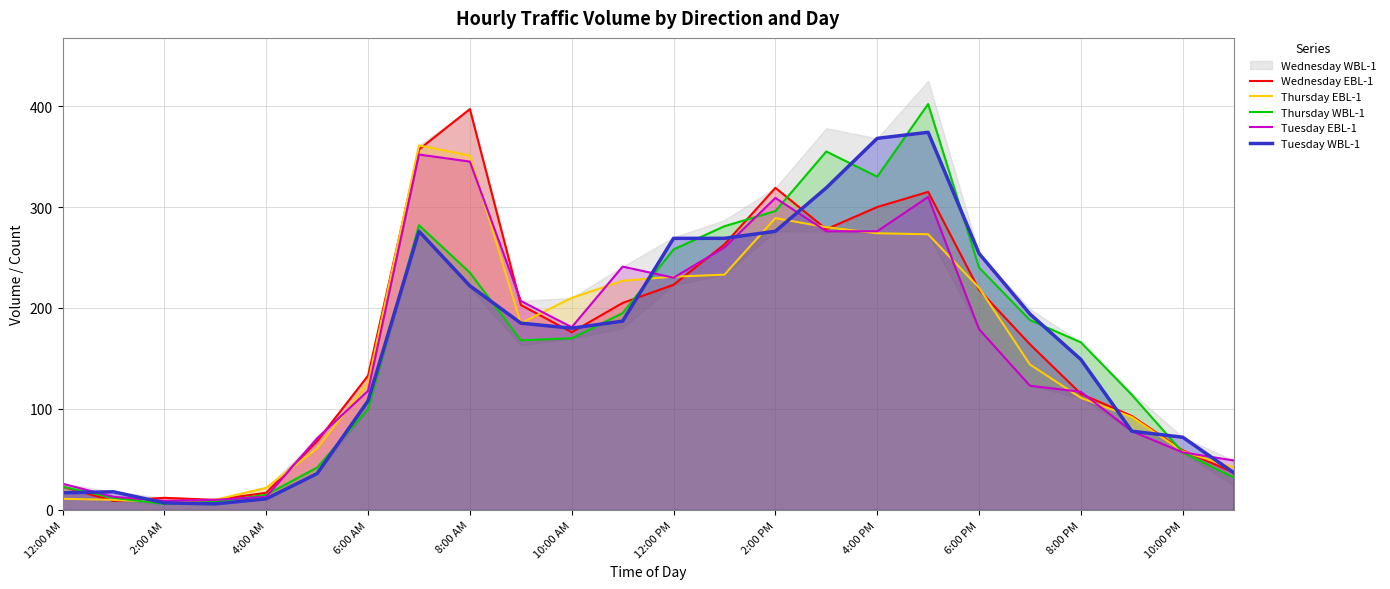

What is the smallest value displayed?

6